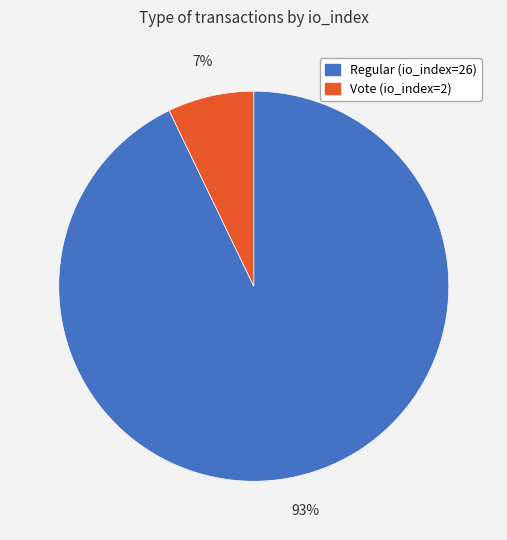

Rank the categories by value from highest to lowest.

Regular (io_index=26), Vote (io_index=2)